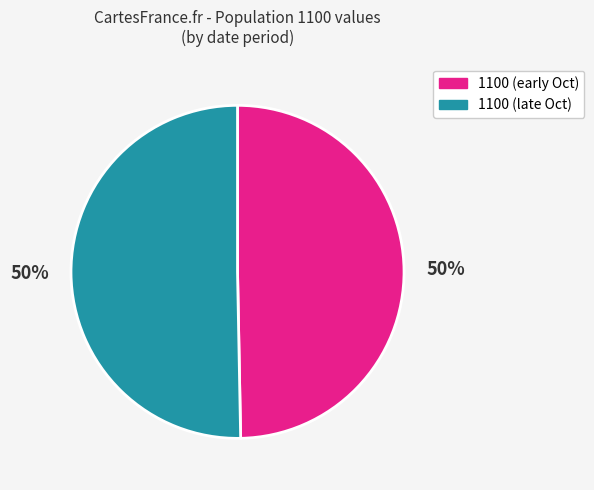

To the nearest percent, what is the average slice percentage?

50%